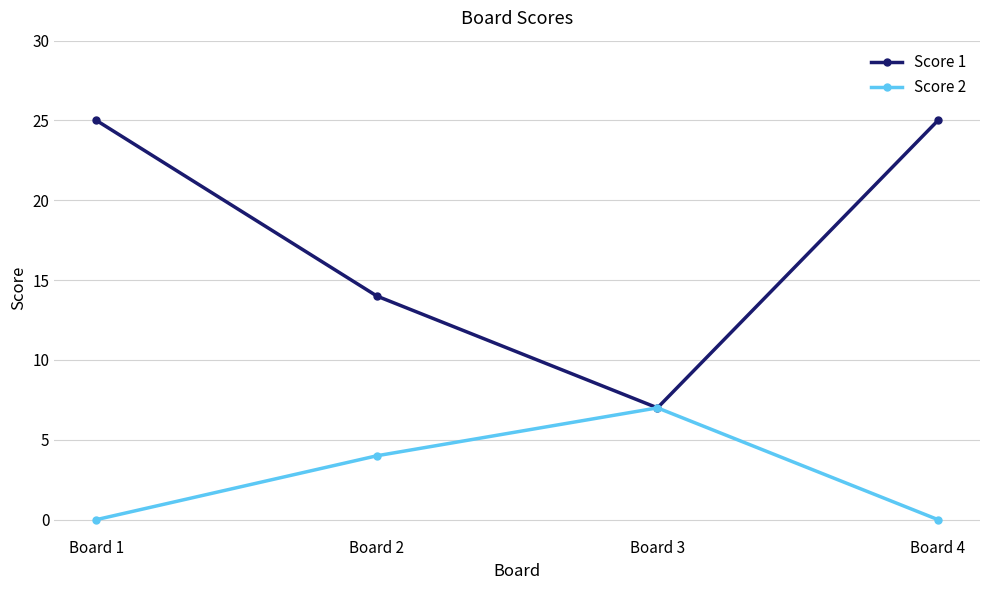

Which series changed the most between Board 1 and Board 3?

Score 1